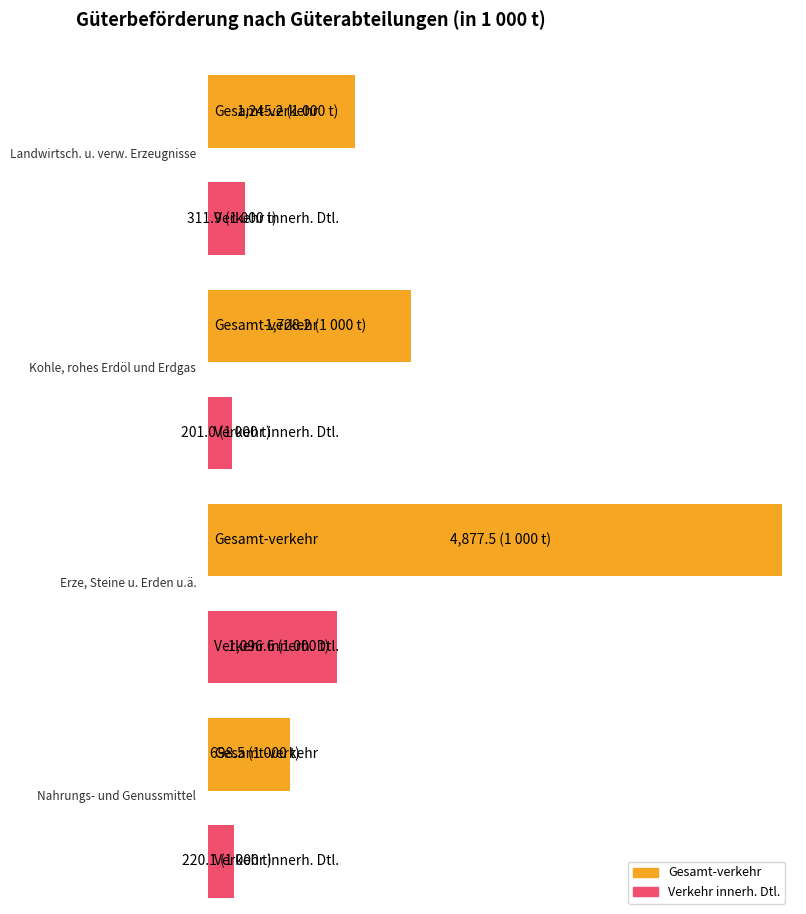

The value of Gesamt-verkehr at Erze, Steine u. Erden u.ä. is 4877.5. True or false?

True